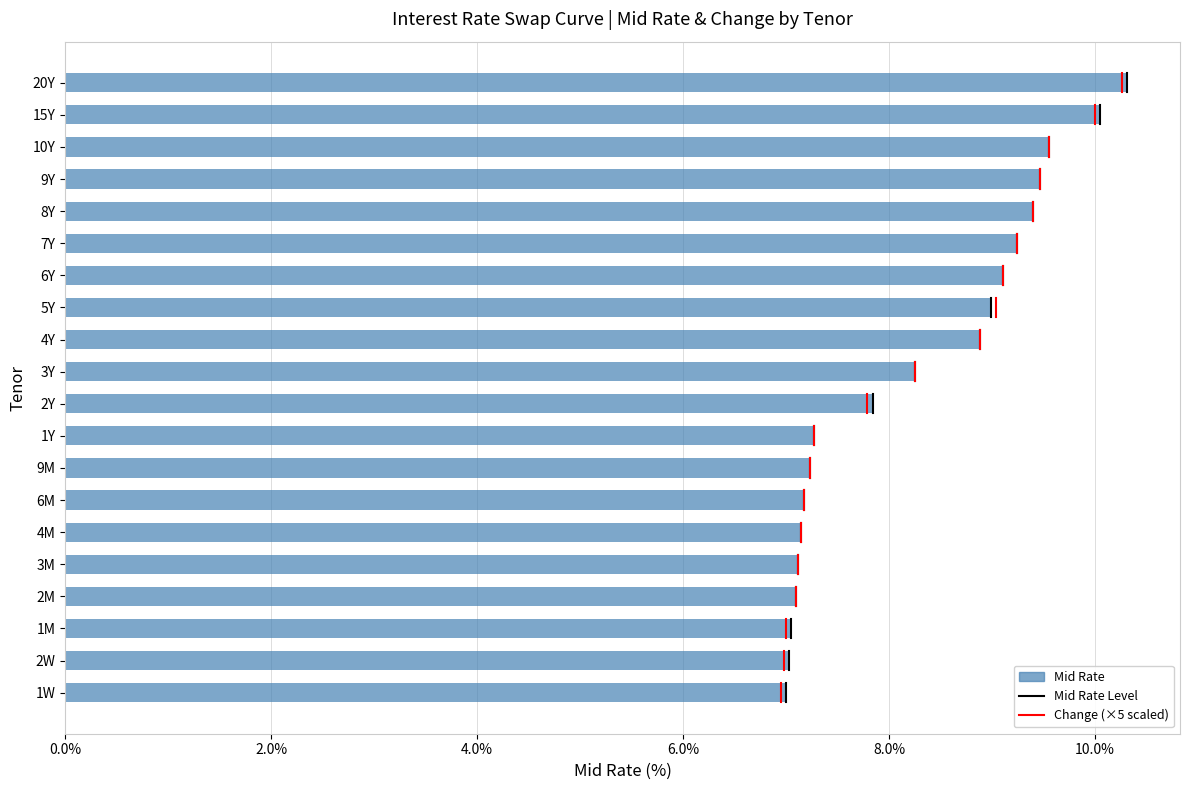

What is the greatest value displayed?

10.3